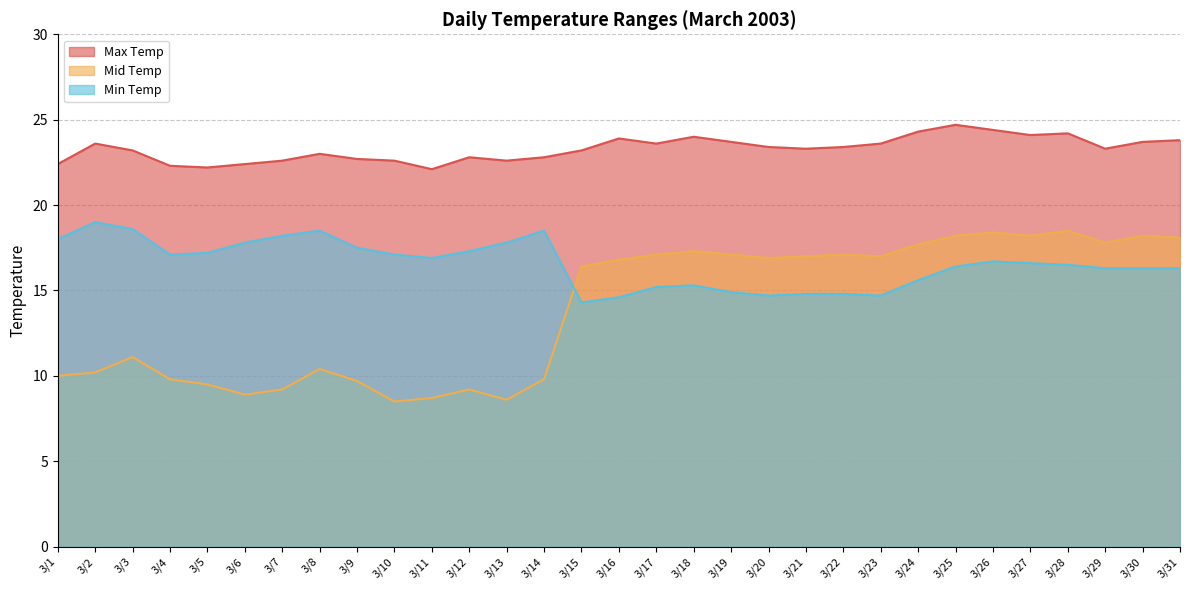

What is the value of the Mid Temp point at the 23rd from the left?

17.0